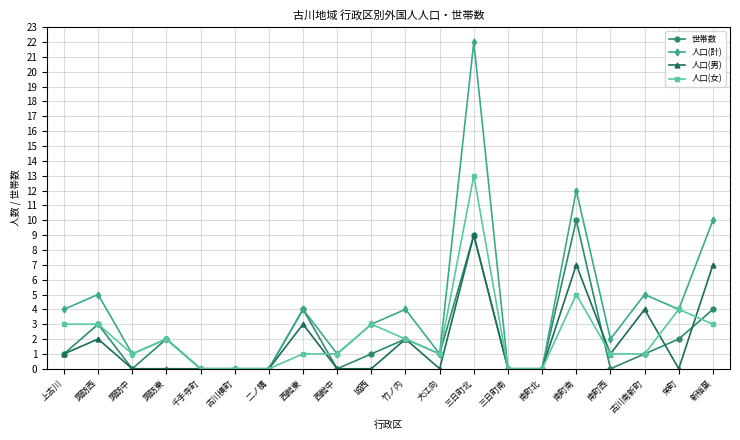

What is the difference between the maximum and minimum values in the 人口(計) series?

22